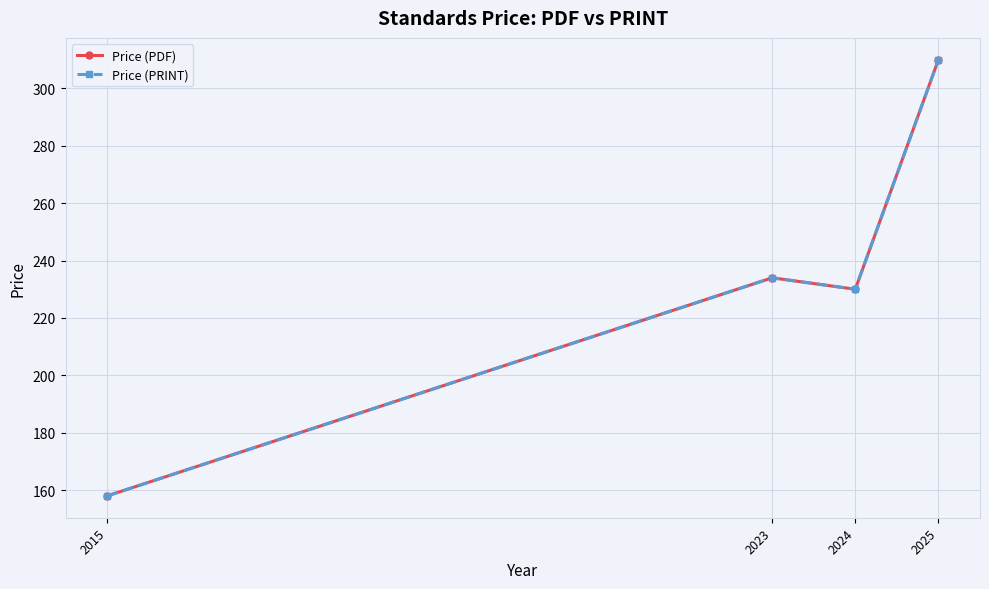

Does the chart have visible grid lines?

Yes